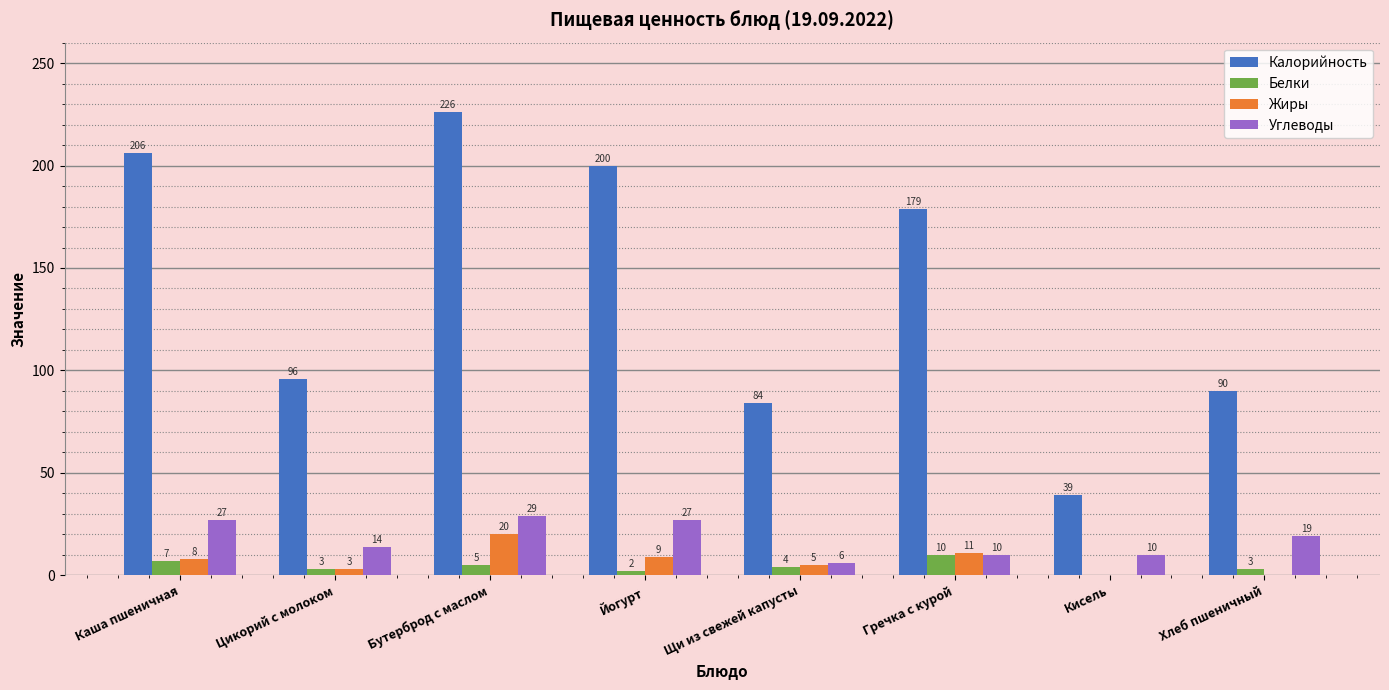

What is the highest value of the Углеводы series?

29